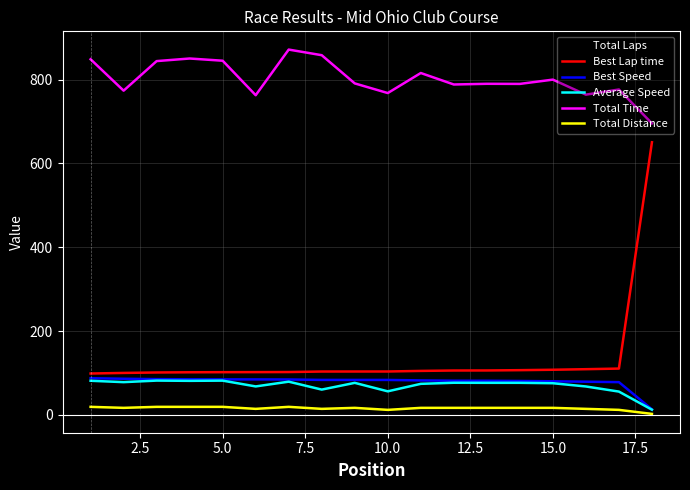

Which series has the largest total across all categories?

Total Time